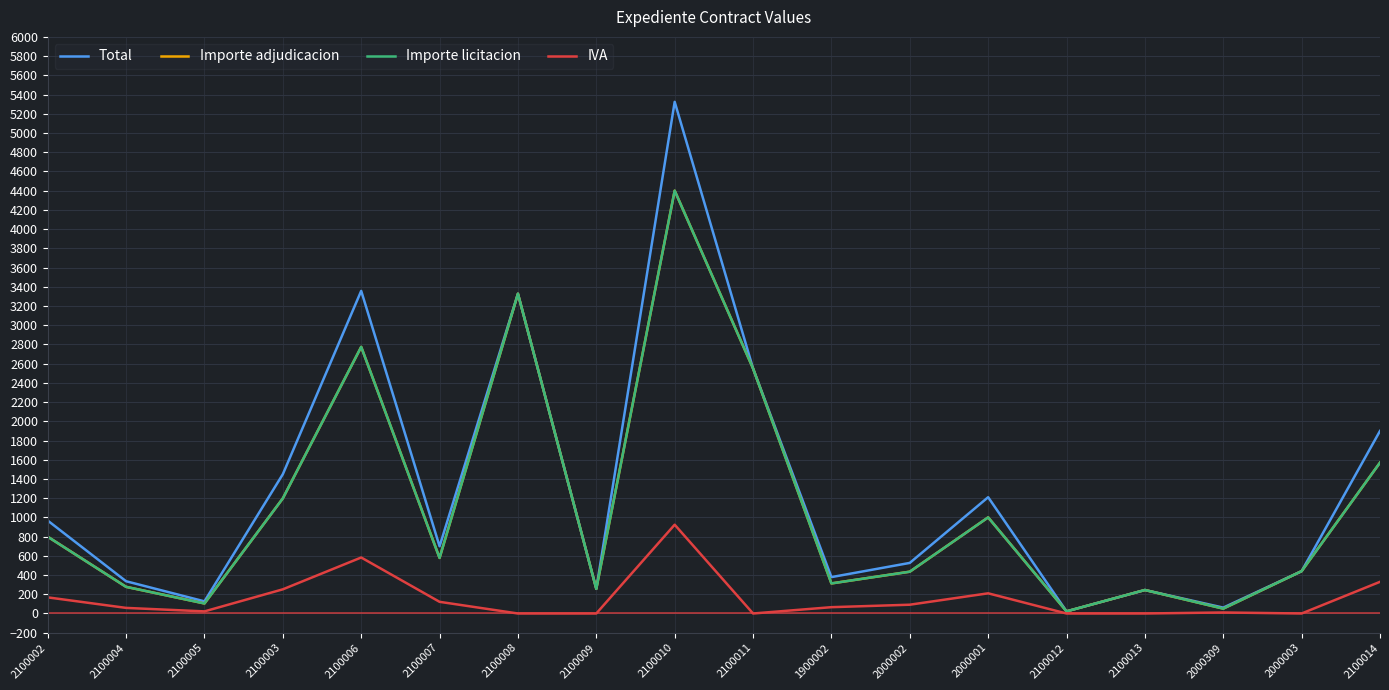

Which has a higher value, 2100003 or 2100011?

2100011